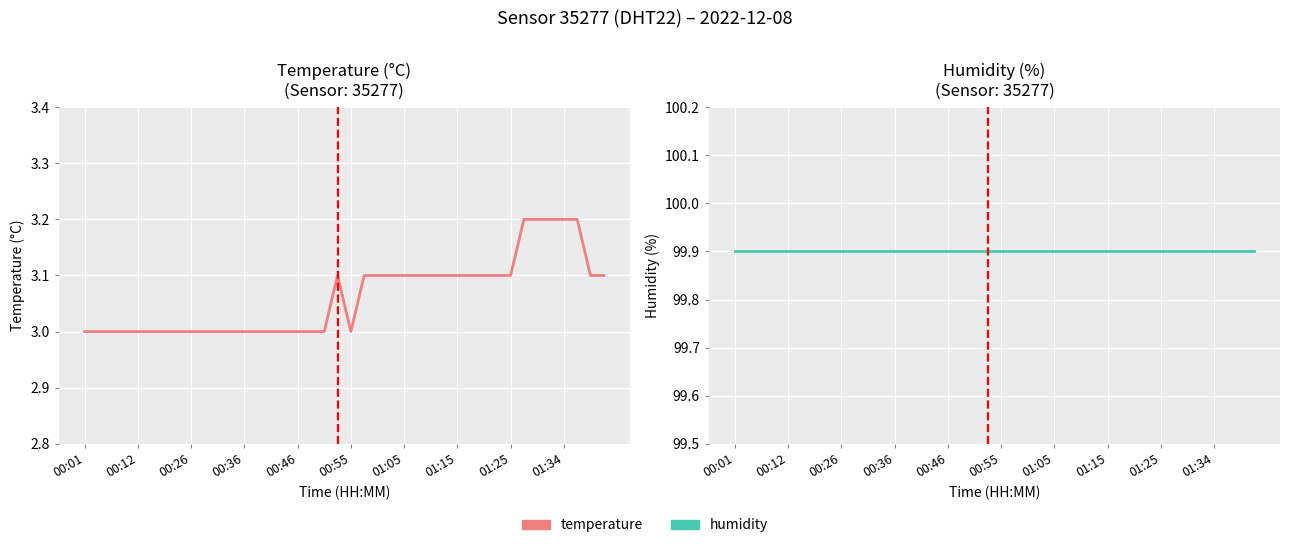

How many interior local valleys does the temperature series have?

1